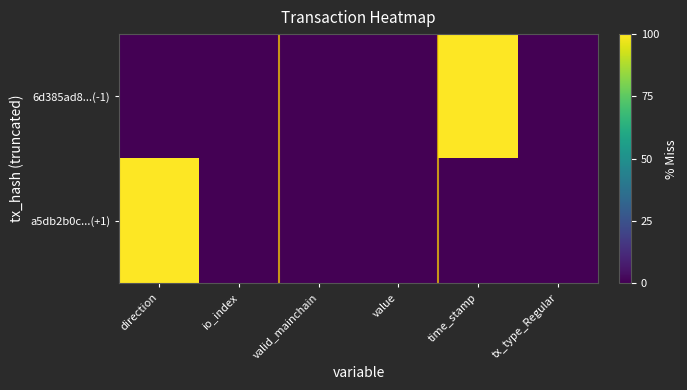

Rank the series at time_stamp from highest to lowest value.

6d385ad8...(-1), a5db2b0c...(+1)